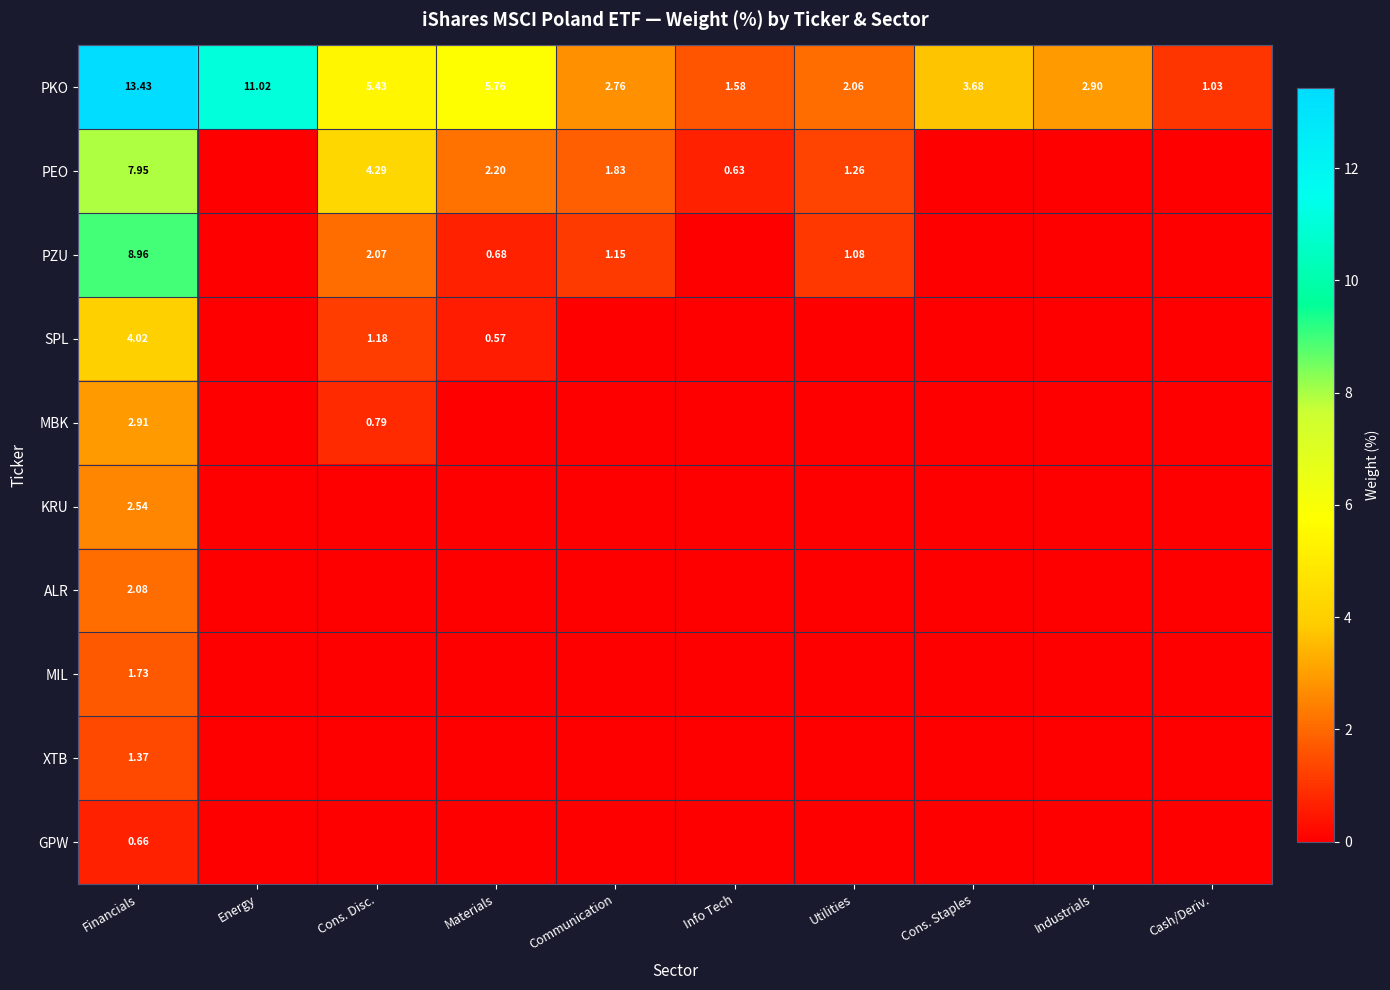

List the labels in order of PKO value, smallest first.

Cash/Deriv., Info Tech, Utilities, Communication, Industrials, Cons. Staples, Cons. Disc., Materials, Energy, Financials